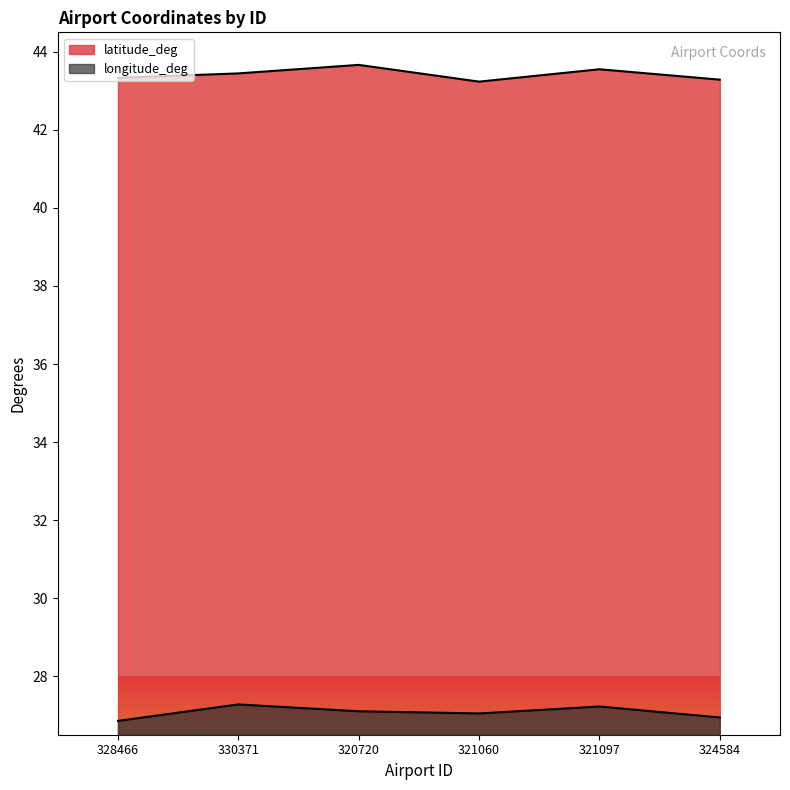

How many data points does each series have?

6